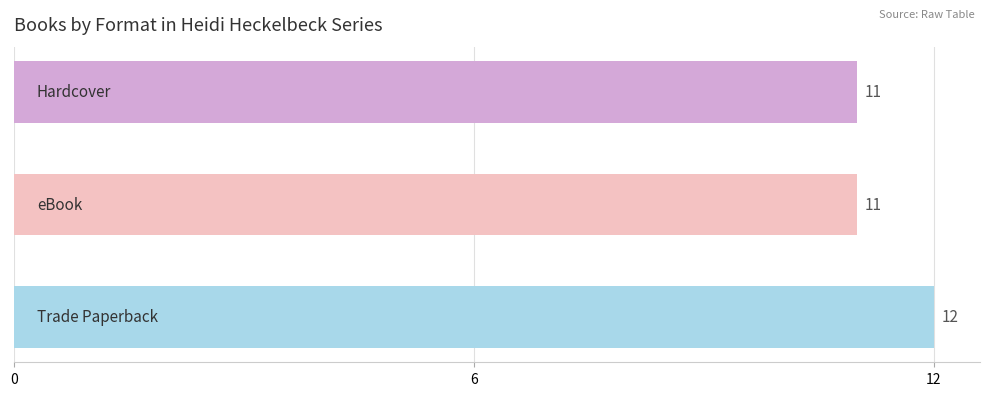

Count the values in the range 11 to 12.

3